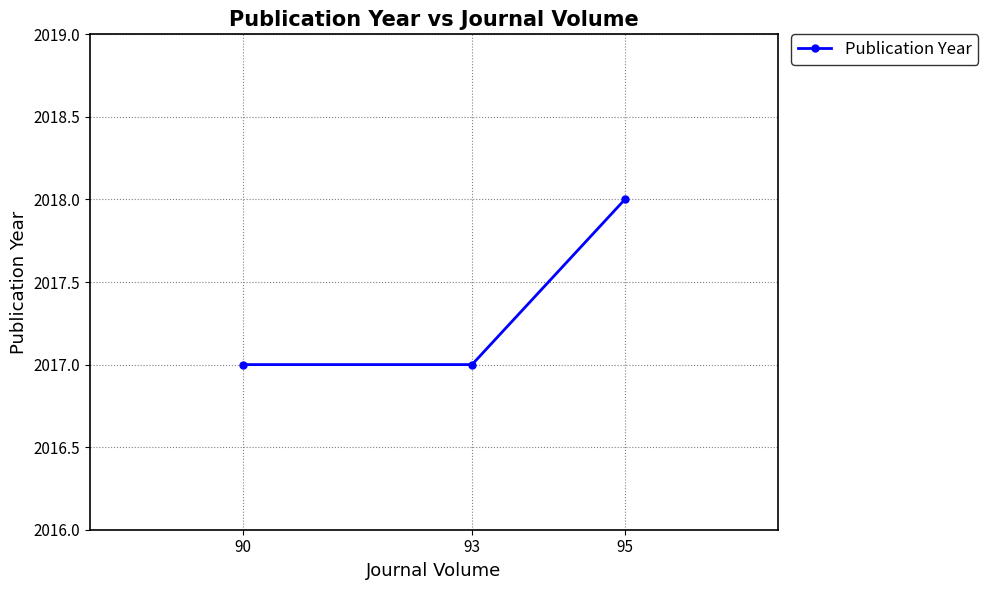

Reading right to left, what are all the values shown in this chart?

95=2018	93=2017	90=2017